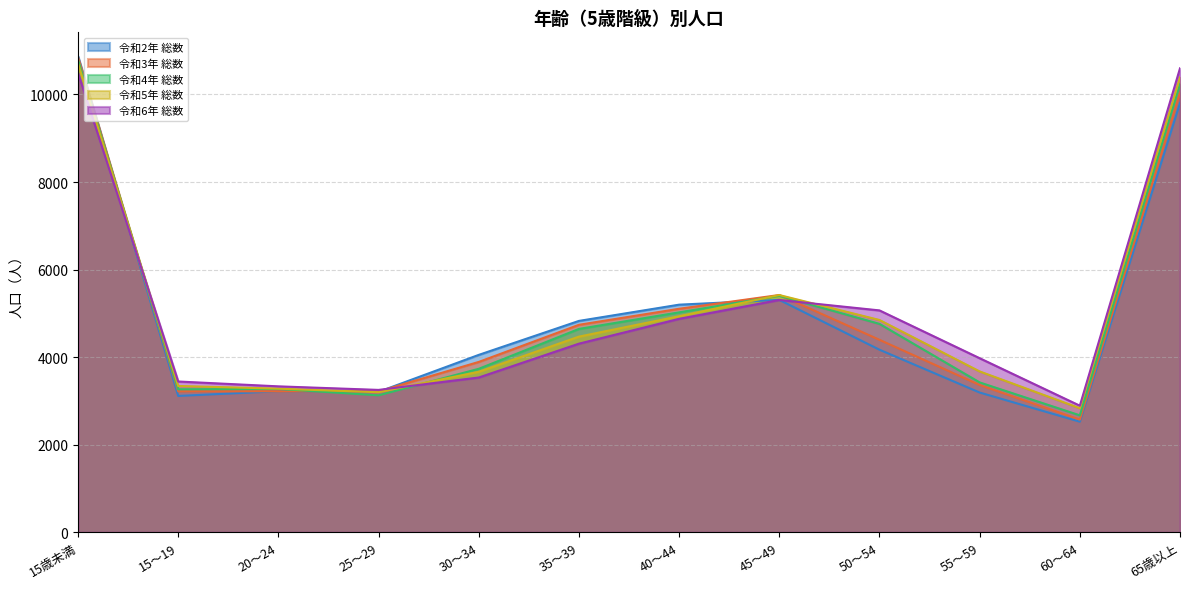

At how many categories does at least one series exceed 6923?

2